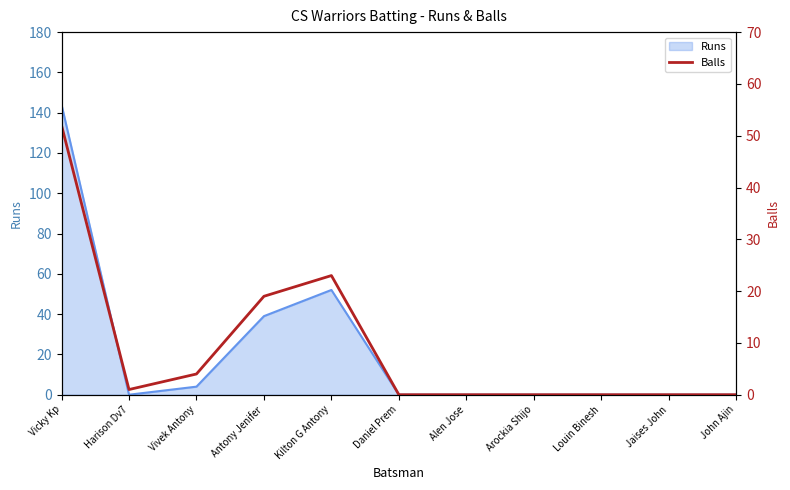

What is the difference between the second highest and minimum values?

23